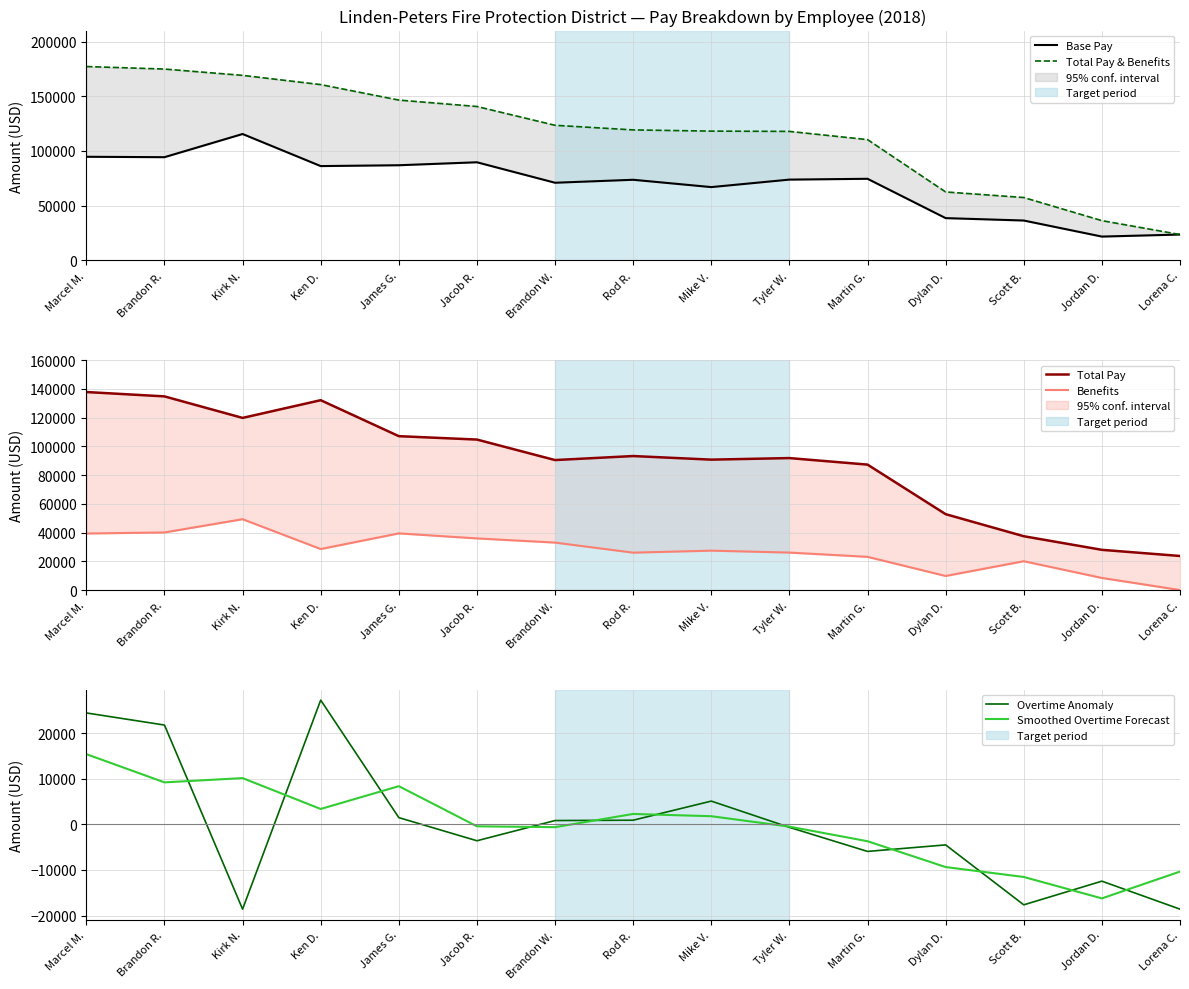

True or false: Smoothed Overtime Forecast has more than 2 points higher than both neighbors.

True